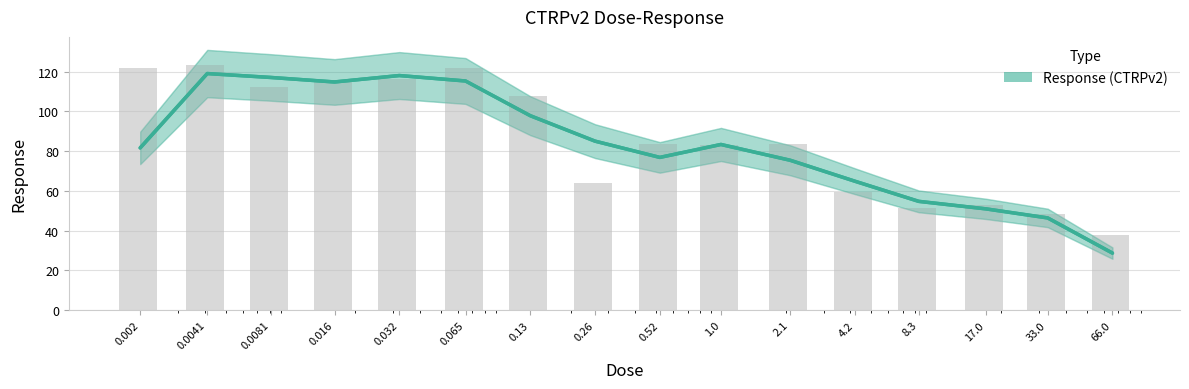

At which category does the chart reach its minimum across all series?

66.0